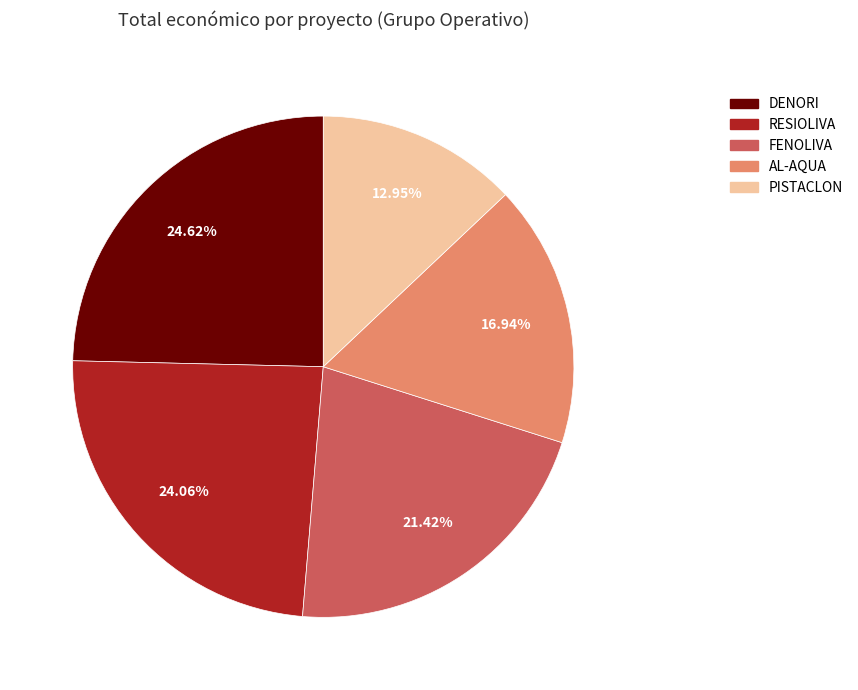

To the nearest percent, what is the difference between the AL-AQUA and DENORI slice percentages?

8%